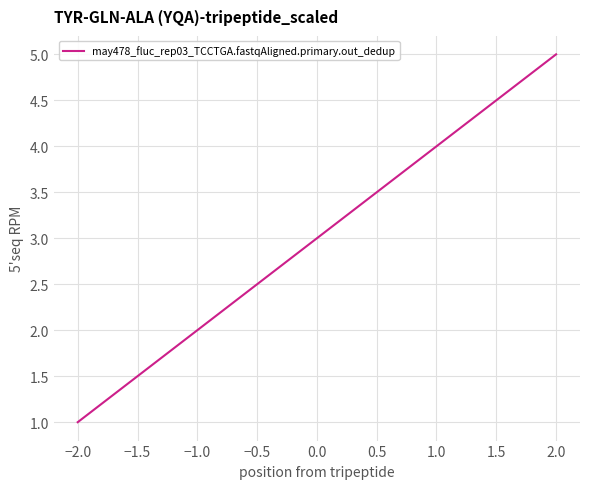

What is the difference between the maximum and minimum values?

4